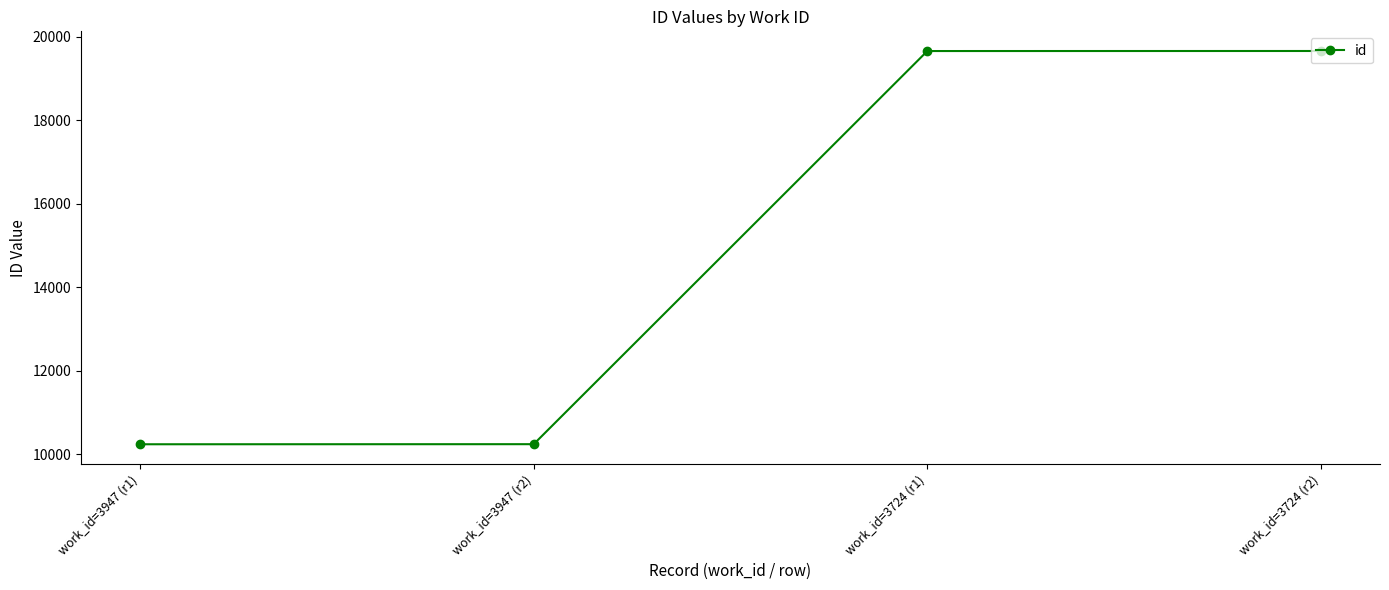

What is the approximate value at work_id=3724 (r2), to the nearest 100?

19700